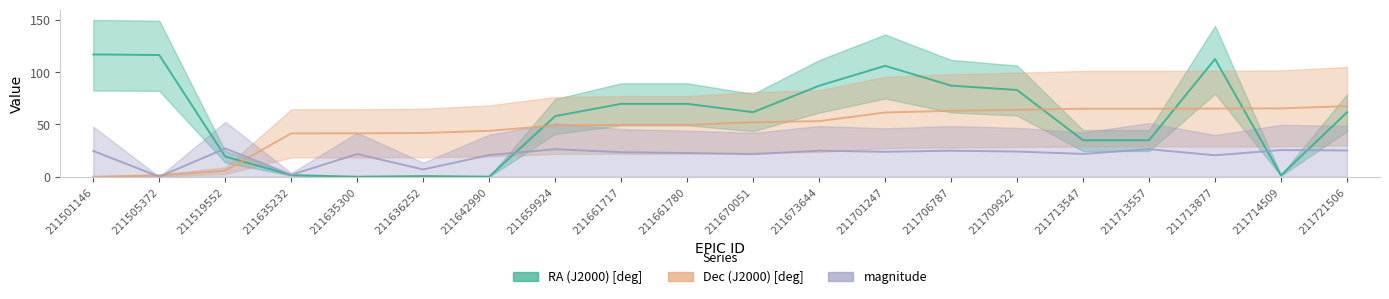

What is the sum of all RA (J2000) [deg] values?

1122.5